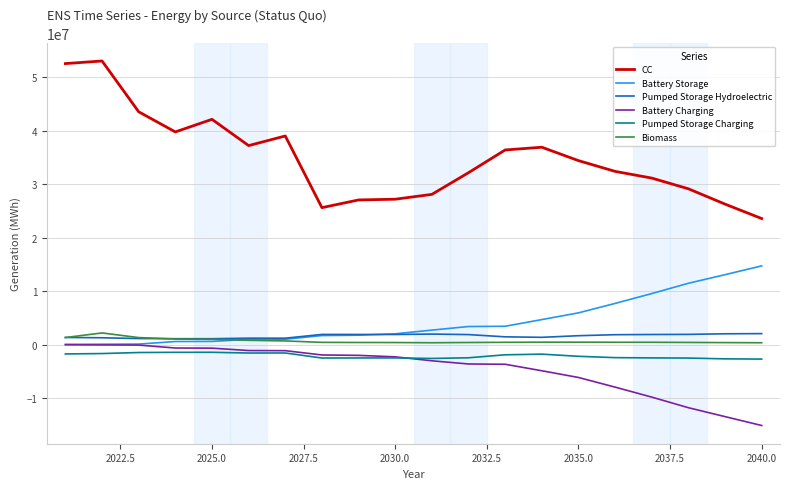

Which series has the largest range (max minus min)?

CC